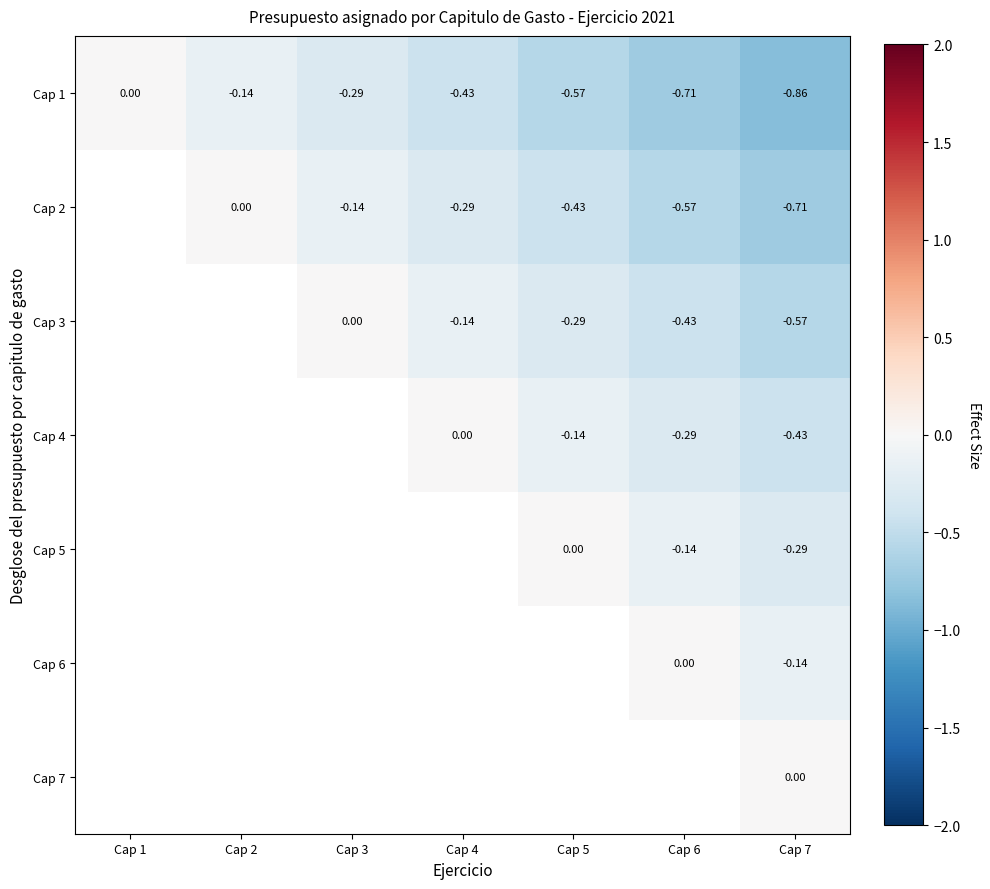

The Cap 5 series shows -0.3 at Cap 6. True or false?

False